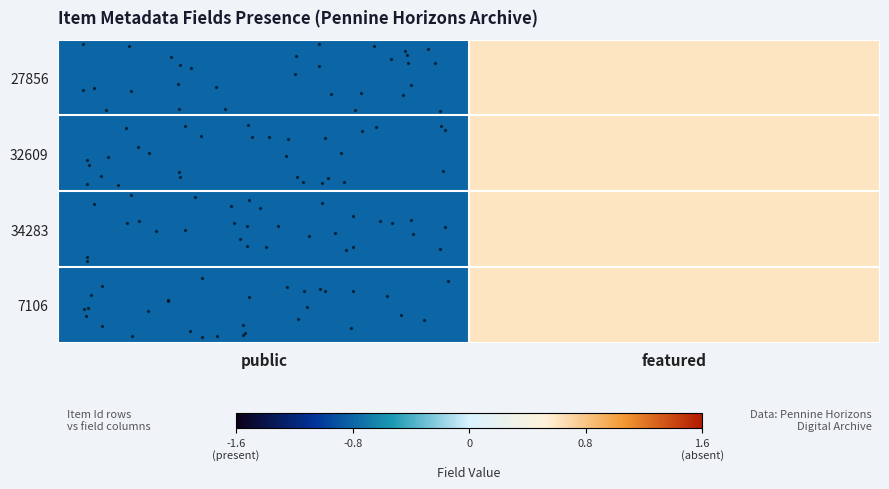

At how many categories does at least one series exceed 0?

1